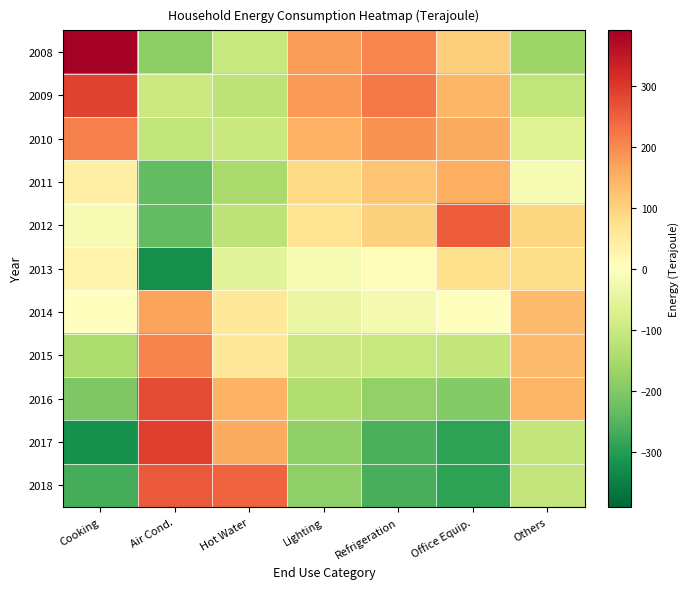

Reading left to right, list all the values displayed in this chart.

2008: Cooking=390.9	Air Cond.=-184.0	Hot Water=-106.0	Lighting=176.3	Refrigeration=202.4	Office Equip.=106.1	Others=-165.7
2009: Cooking=284.9	Air Cond.=-98.0	Hot Water=-121.0	Lighting=179.3	Refrigeration=217.4	Office Equip.=143.1	Others=-115.7
2010: Cooking=208.9	Air Cond.=-115.0	Hot Water=-103.0	Lighting=148.3	Refrigeration=188.4	Office Equip.=158.1	Others=-64.7
2011: Cooking=38.9	Air Cond.=-237.0	Hot Water=-150.0	Lighting=88.3	Refrigeration=119.4	Office Equip.=154.1	Others=-16.7
2012: Cooking=-17.1	Air Cond.=-238.0	Hot Water=-120.0	Lighting=64.3	Refrigeration=100.4	Office Equip.=256.1	Others=94.3
2013: Cooking=28.9	Air Cond.=-325.0	Hot Water=-58.0	Lighting=-16.7	Refrigeration=3.4	Office Equip.=74.1	Others=80.3
2014: Cooking=-0.1	Air Cond.=165.0	Hot Water=53.0	Lighting=-42.7	Refrigeration=-22.6	Office Equip.=2.1	Others=134.3
2015: Cooking=-145.1	Air Cond.=205.0	Hot Water=56.0	Lighting=-96.7	Refrigeration=-105.6	Office Equip.=-112.9	Others=134.3
2016: Cooking=-202.1	Air Cond.=276.0	Hot Water=147.0	Lighting=-137.7	Refrigeration=-177.6	Office Equip.=-196.9	Others=142.3
2017: Cooking=-321.1	Air Cond.=293.0	Hot Water=156.0	Lighting=-180.7	Refrigeration=-261.6	Office Equip.=-290.9	Others=-110.7
2018: Cooking=-267.1	Air Cond.=258.0	Hot Water=246.0	Lighting=-181.7	Refrigeration=-263.6	Office Equip.=-292.9	Others=-111.7